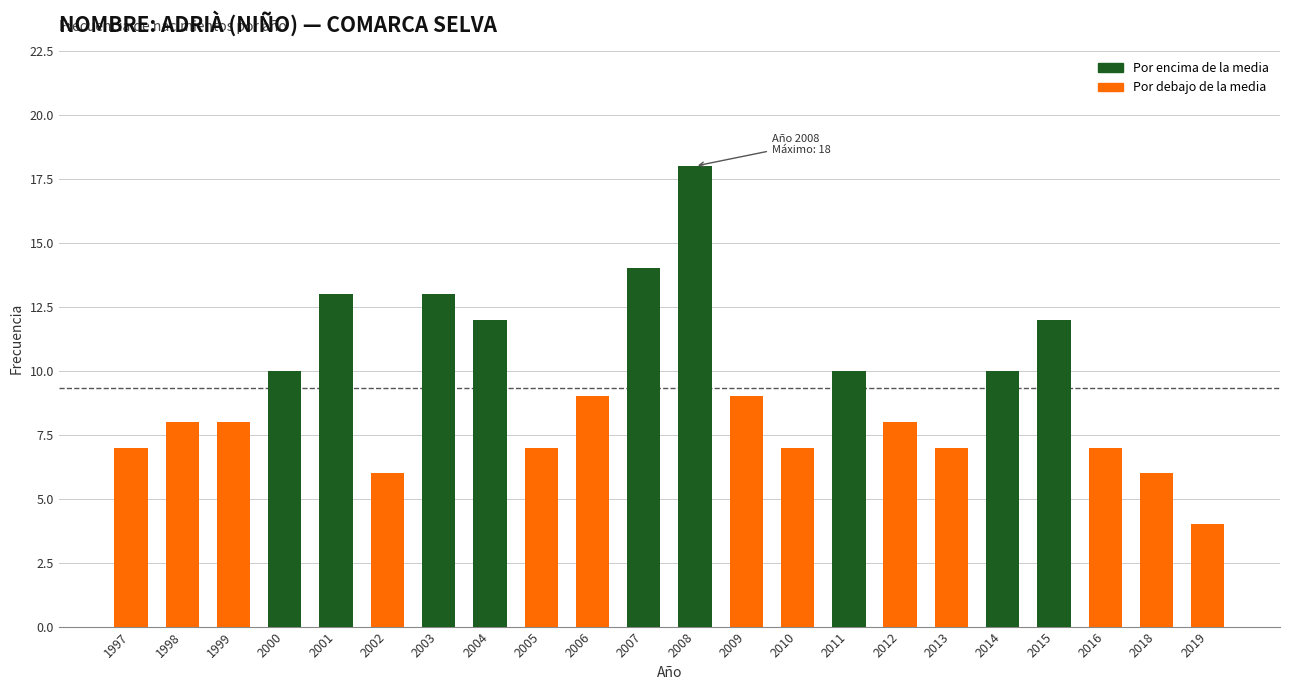

What is the sum of all values?

205